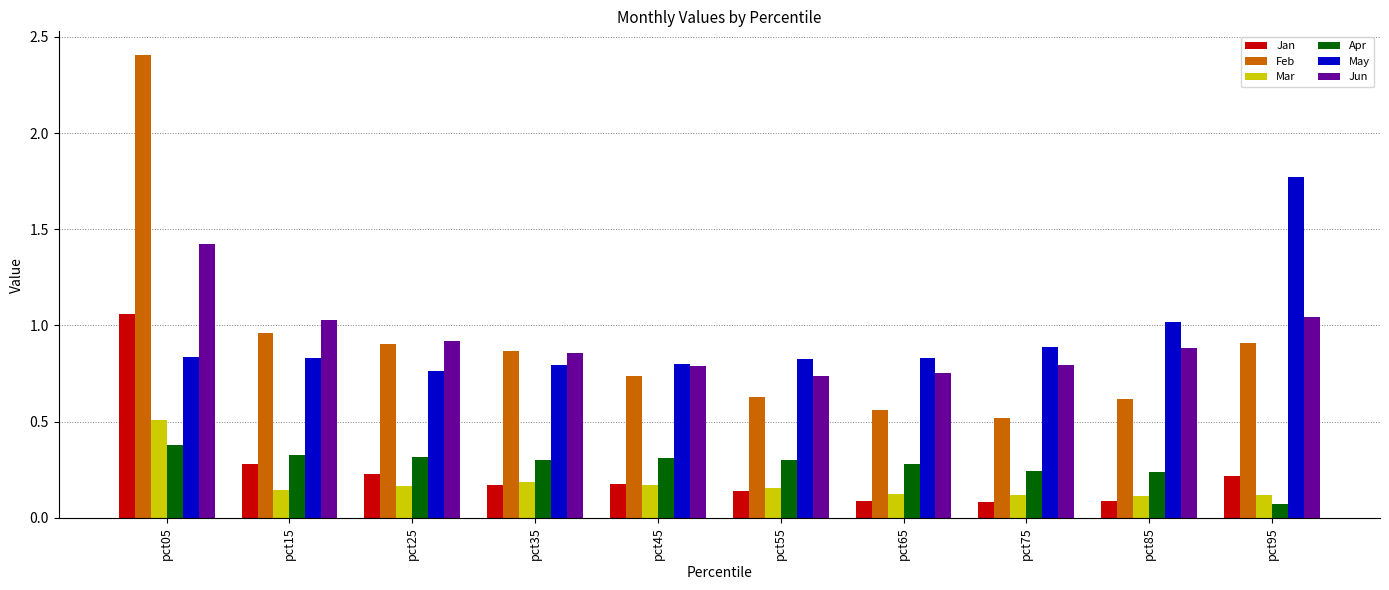

What is the sum of all Feb values?

9.1